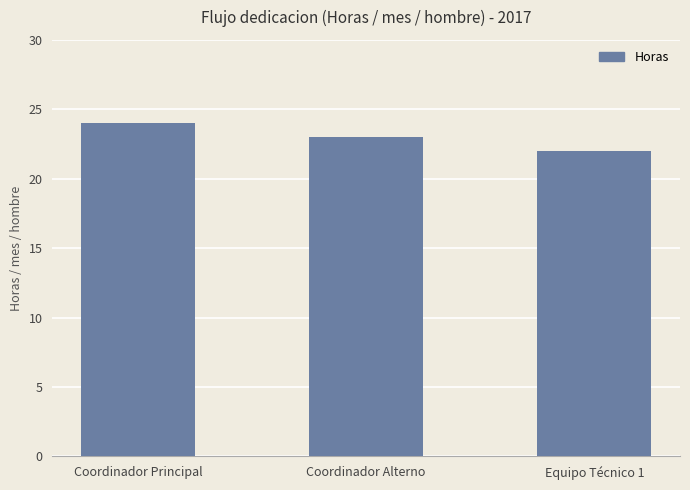

What is the label of the 2nd bar from the left?

Coordinador Alterno